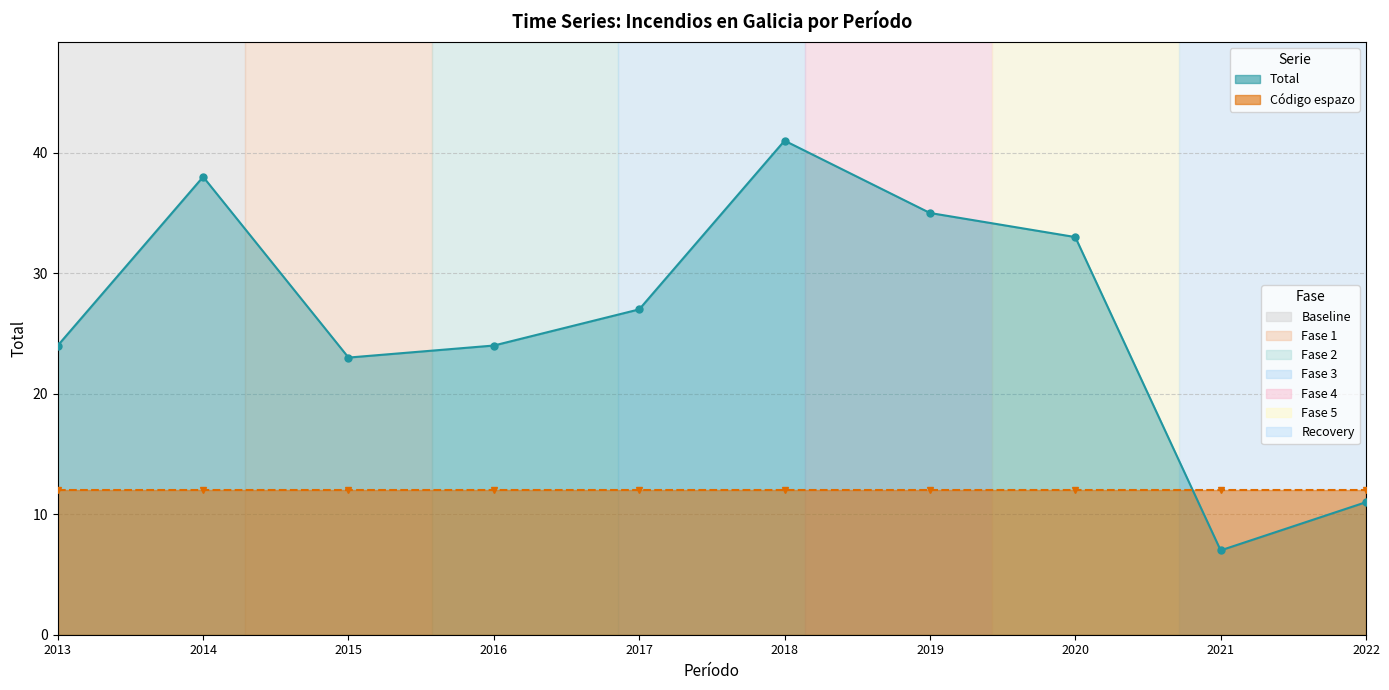

True or false: Total (line) has a value of 50 at 2019.

False